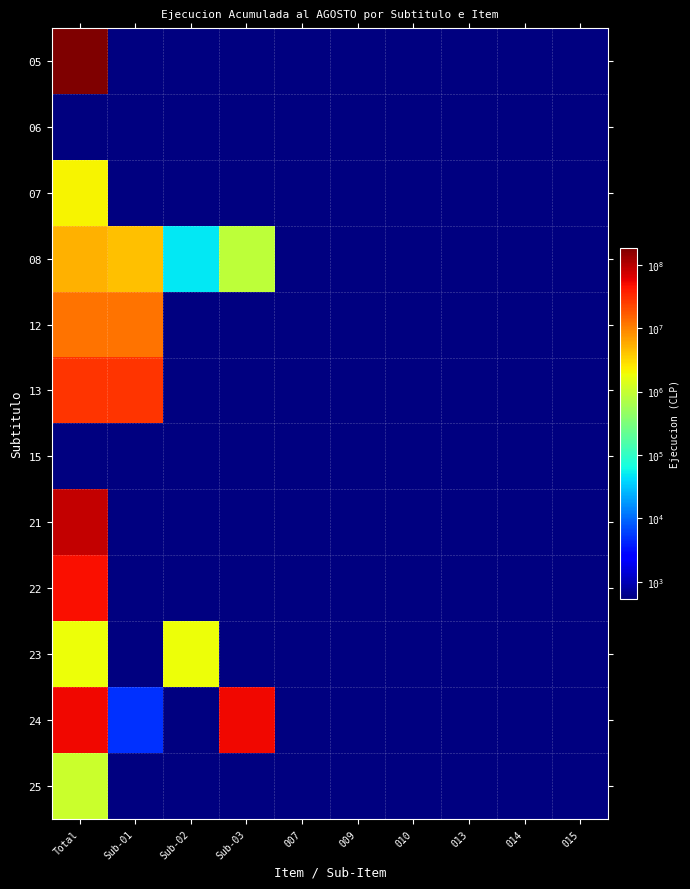

What is the smallest value displayed?

531.0